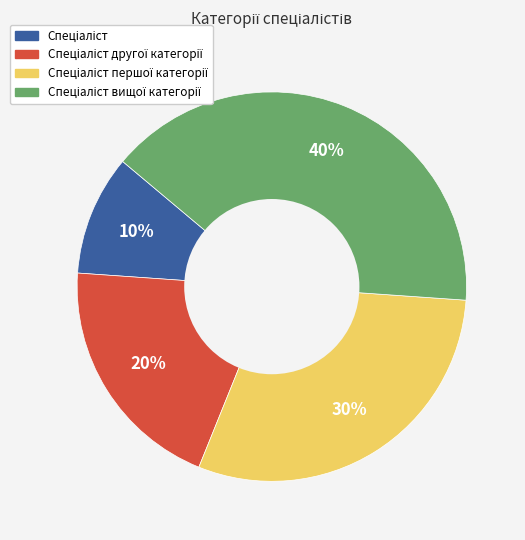

To the nearest percent, what is the average slice percentage?

25%